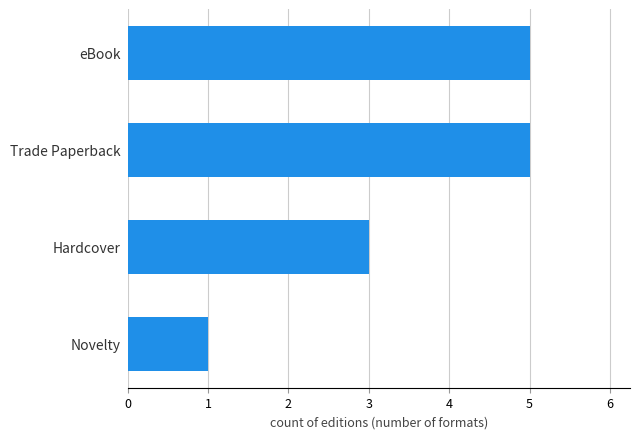

What is the minimum value shown in the chart?

1